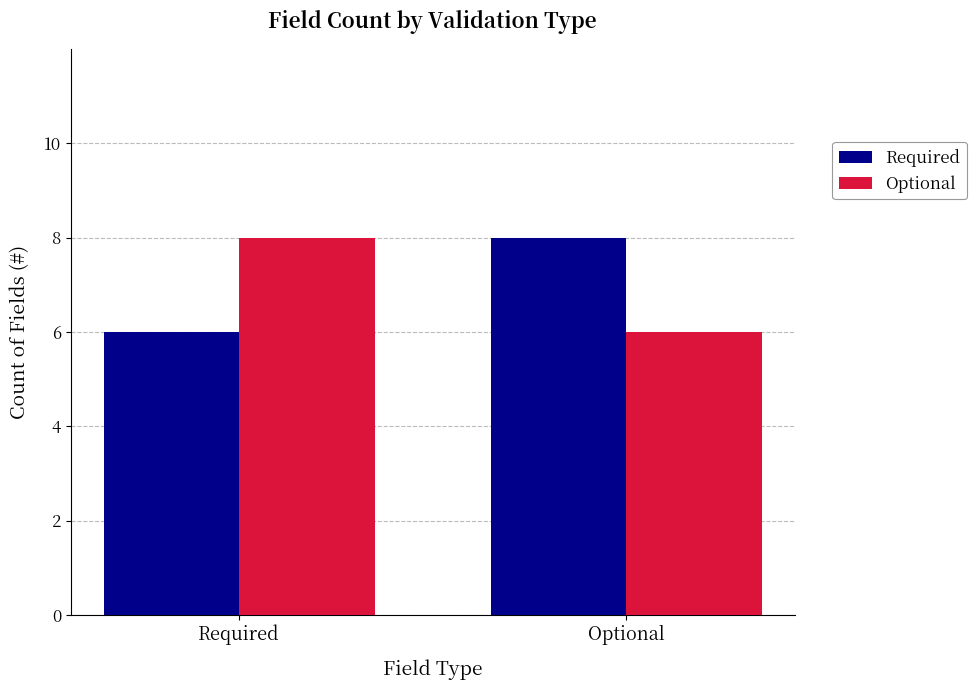

List the labels in order of Optional value, largest first.

Required, Optional